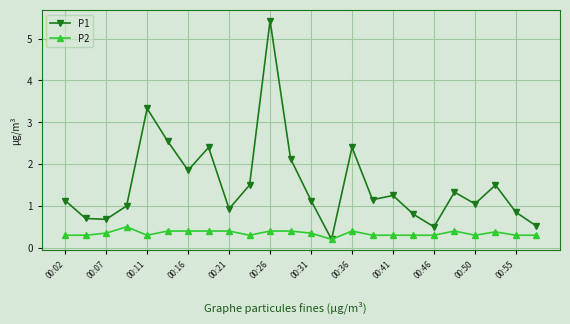

Which series has the widest spread of values?

P1